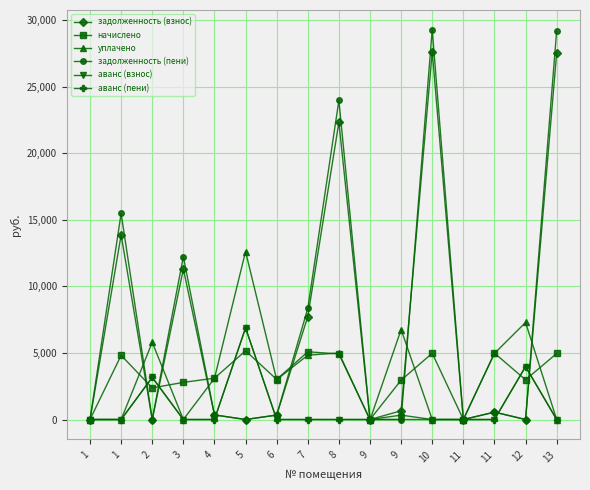

How many data points in задолженность (взнос) are less than 554?

8